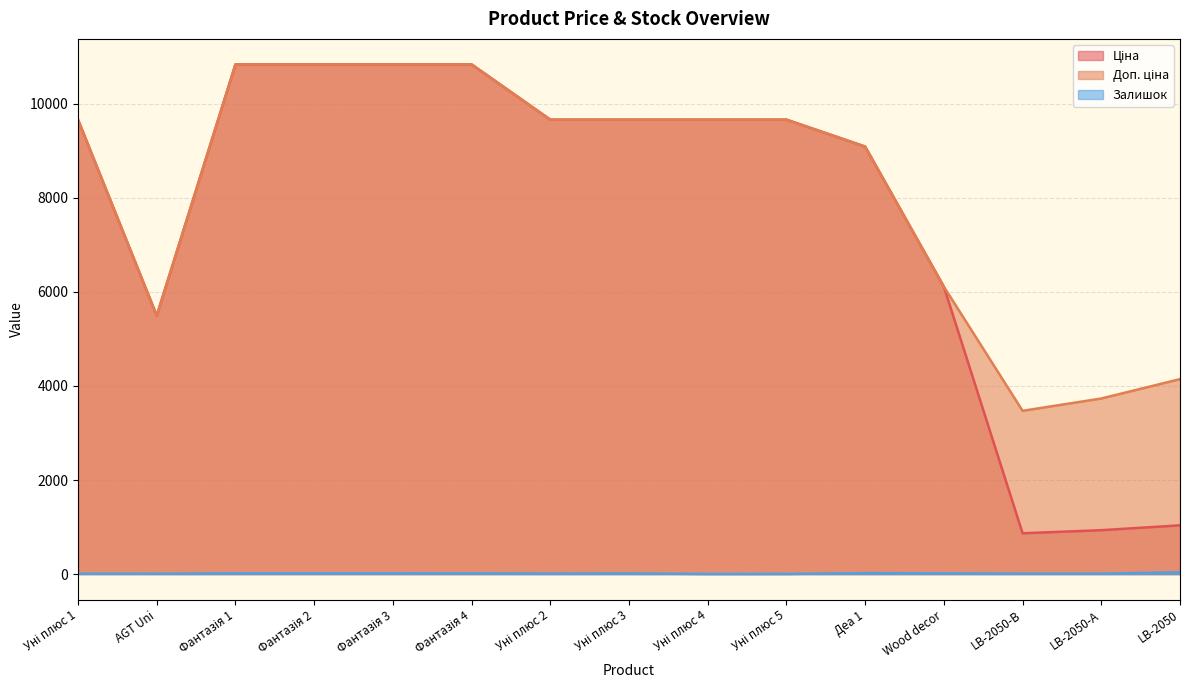

What is the total value across all series at Уні плюс 1?

19336.3